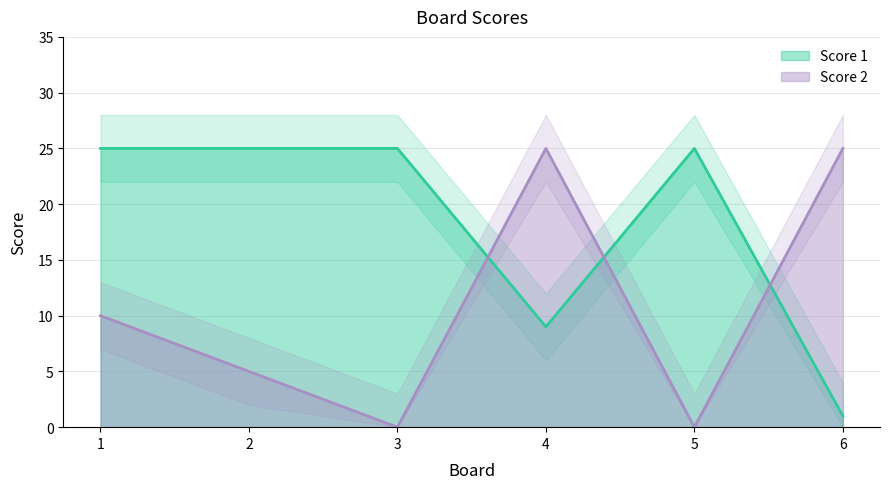

At 6, list the series in order from smallest to largest.

Score 1, Score 2